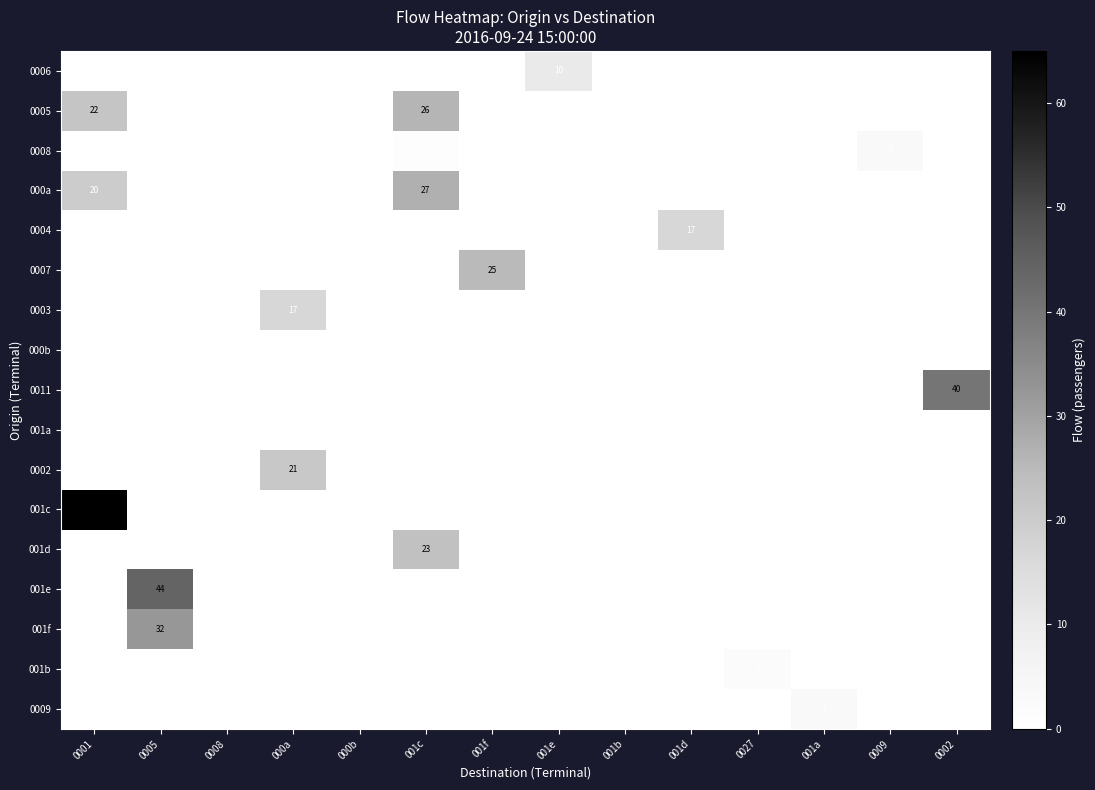

True or false: 0011 has a value of 0 at 000b.

True